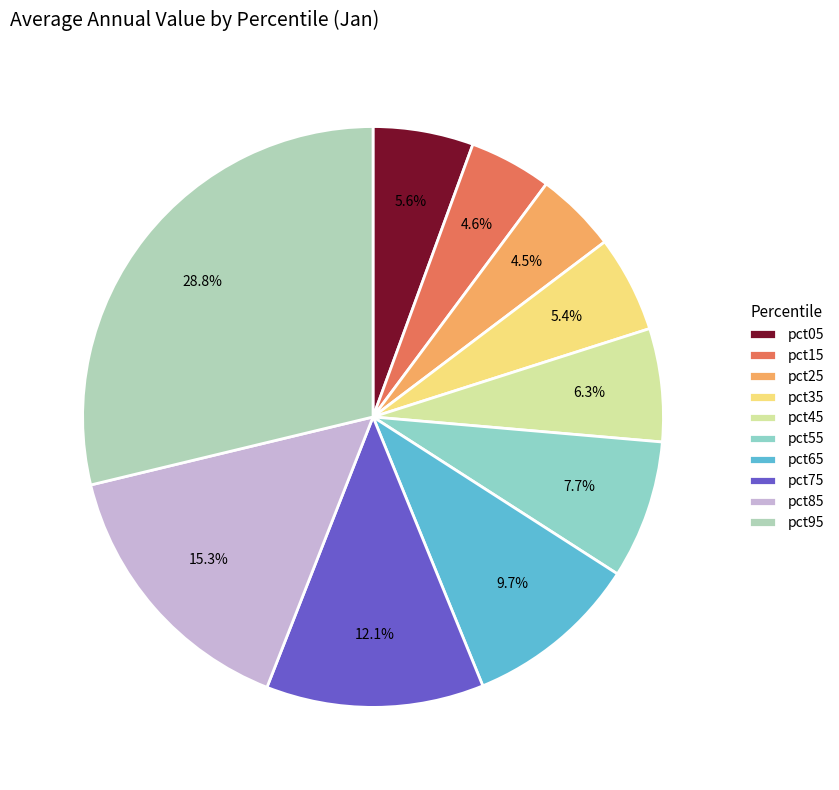

Is there a majority slice in this chart?

No